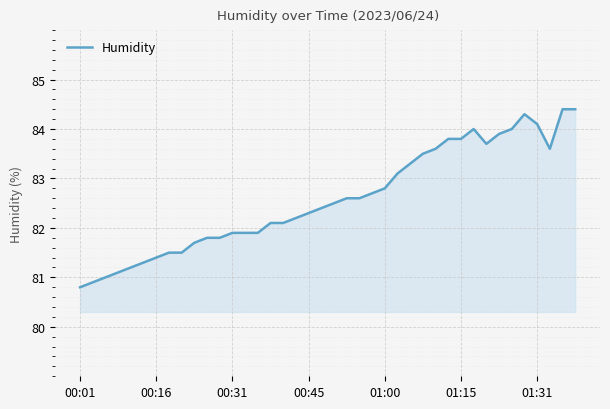

What is the minimum value shown in the chart?

80.8